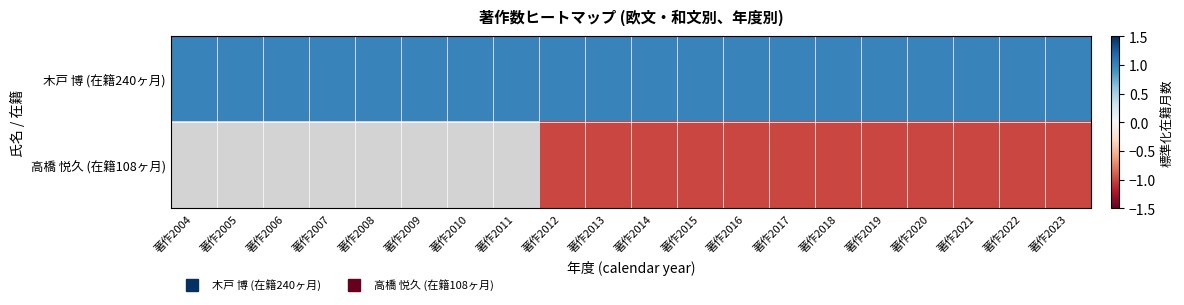

What is the maximum value for 木戸 博 (在籍240ヶ月)?

1.0